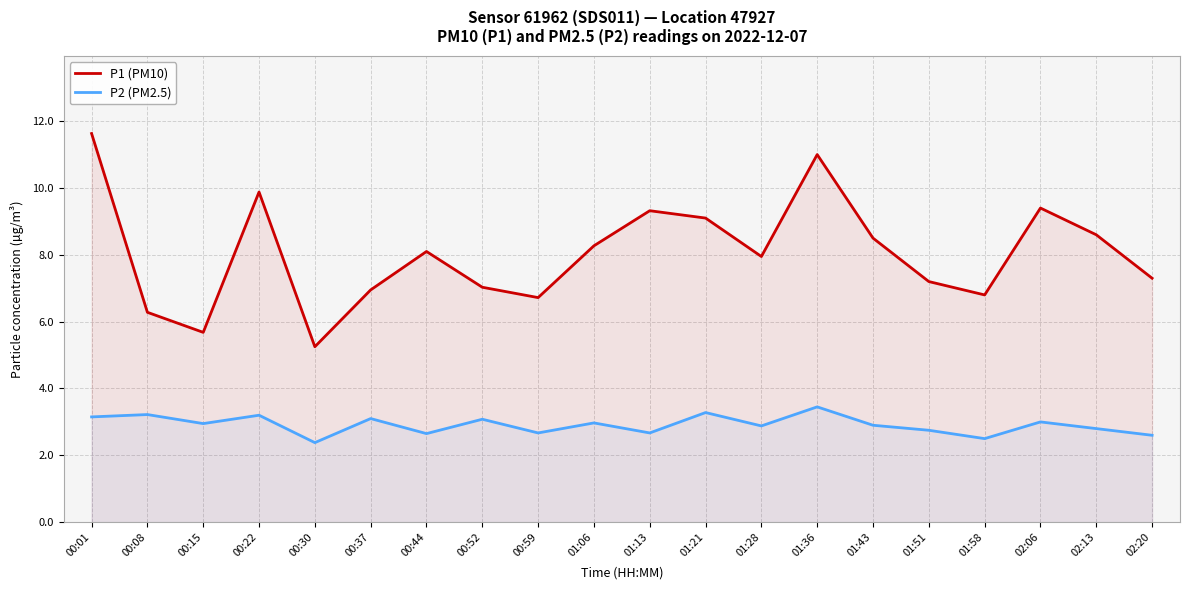

What is the maximum value shown in the chart?

11.6